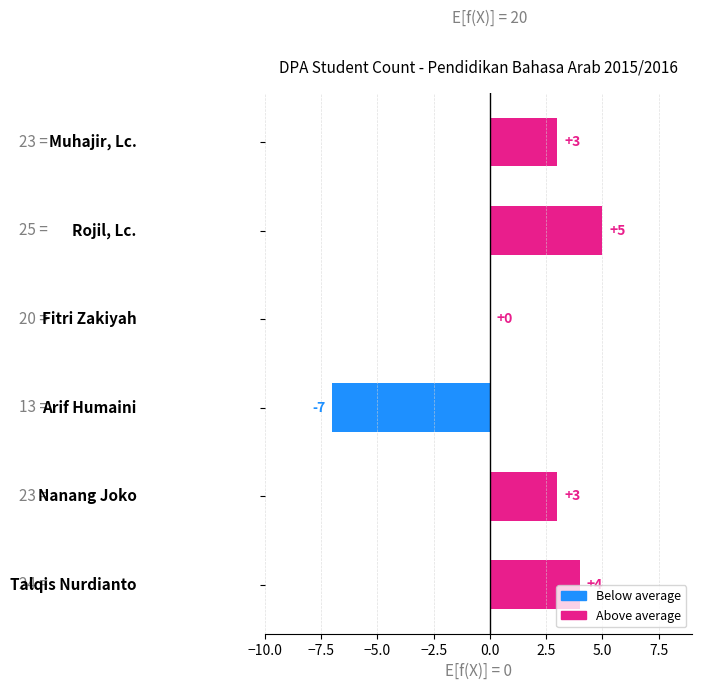

What is the greatest value displayed?

5